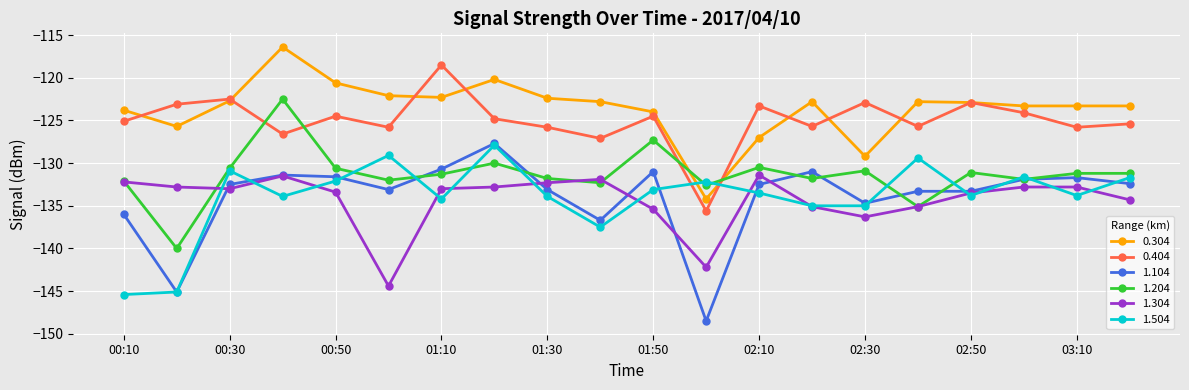

Which series has the largest total across all categories?

0.304